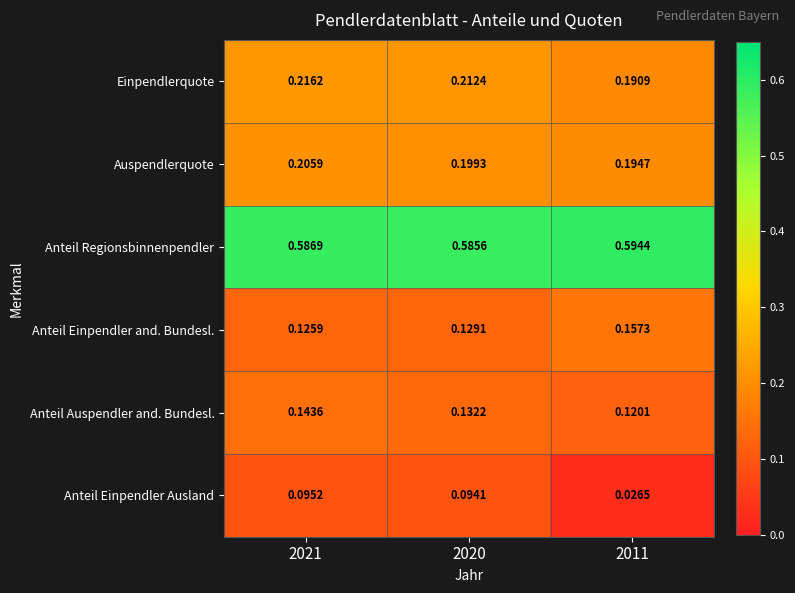

Which series has the largest range (max minus min)?

Anteil Einpendler Ausland